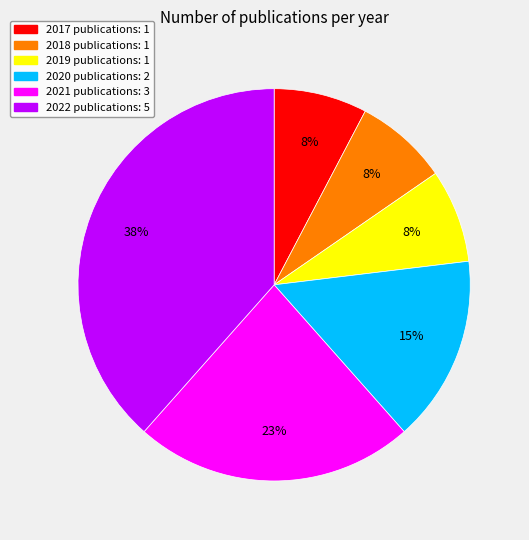

True or false: 2018 accounts for 8% of the total.

True